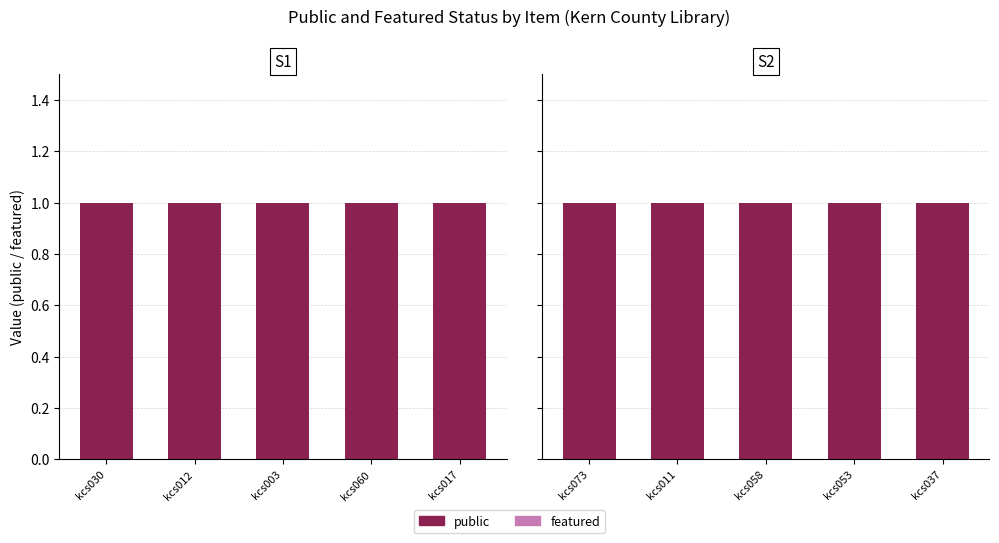

The value of featured at kcs037 is 0. True or false?

True